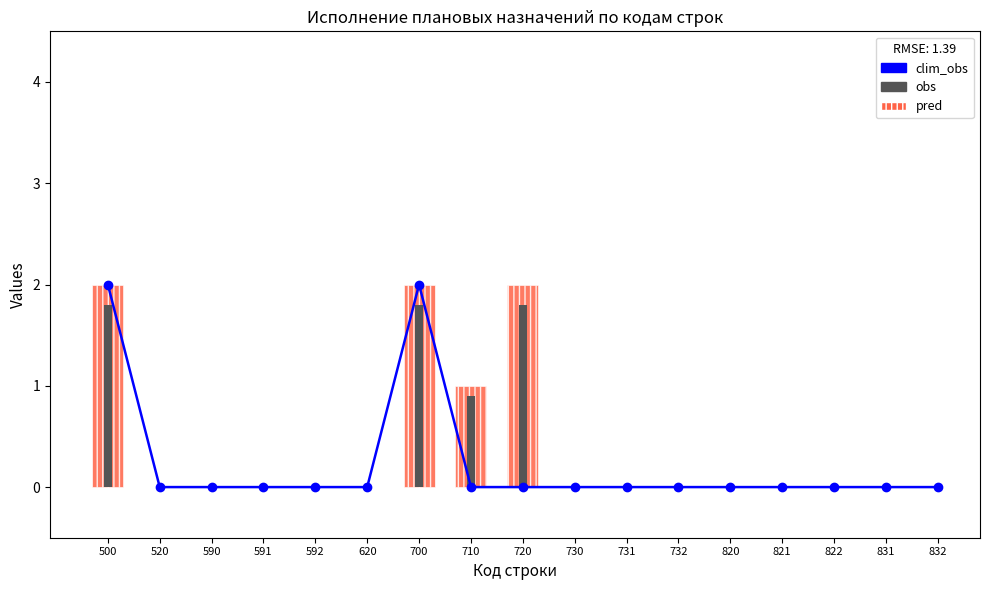

Reading left to right, transcribe all the data shown in this chart.

2	0	0	0	0	0	2	0	0	0	0	0	0	0	0	0	0